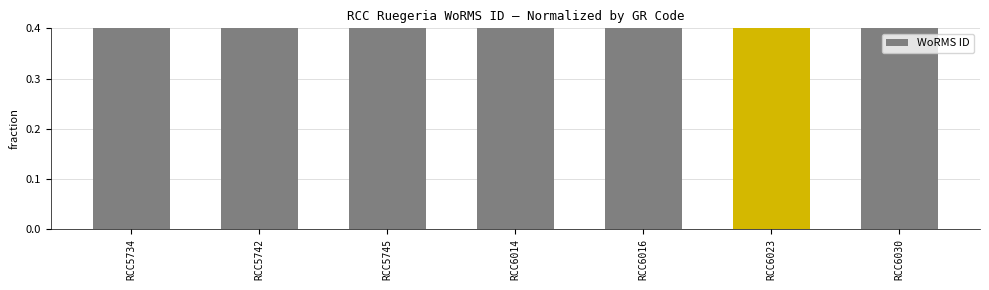

List the labels in order of value, smallest first.

RCC5734, RCC5742, RCC5745, RCC6014, RCC6016, RCC6030, RCC6023